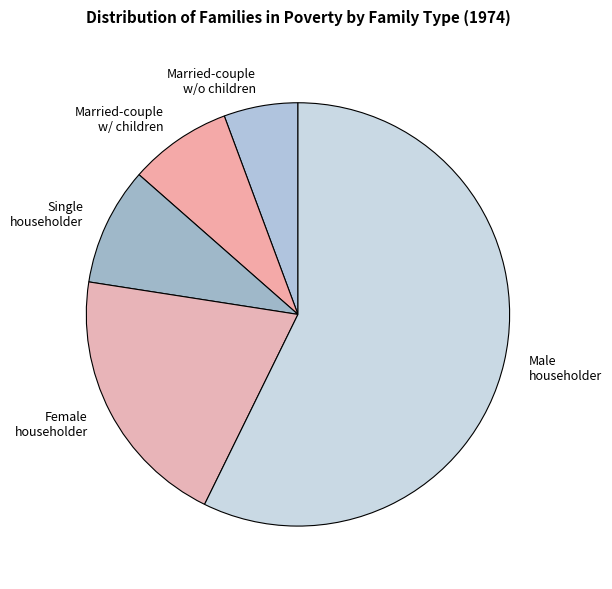

Count the number of slices in the pie.

5